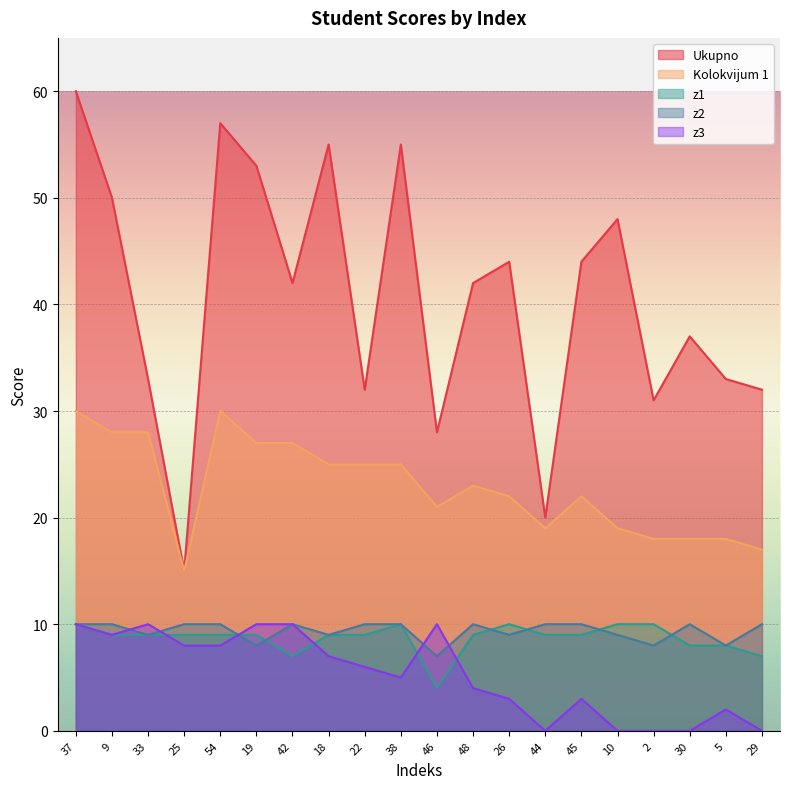

Reading right to left, transcribe all the data shown in this chart.

Ukupno: 29=32	5=33	30=37	2=31	10=48	45=44	44=20	26=44	48=42	46=28	38=55	22=32	18=55	42=42	19=53	54=57	25=15	33=33	9=50	37=60
Kolokvijum 1: 29=17	5=18	30=18	2=18	10=19	45=22	44=19	26=22	48=23	46=21	38=25	22=25	18=25	42=27	19=27	54=30	25=15	33=28	9=28	37=30
z1: 29=7	5=8	30=8	2=10	10=10	45=9	44=9	26=10	48=9	46=4	38=10	22=9	18=9	42=7	19=9	54=9	25=9	33=9	9=9	37=10
z2: 29=10	5=8	30=10	2=8	10=9	45=10	44=10	26=9	48=10	46=7	38=10	22=10	18=9	42=10	19=8	54=10	25=10	33=9	9=10	37=10
z3: 29=0	5=2	30=0	2=0	10=0	45=3	44=0	26=3	48=4	46=10	38=5	22=6	18=7	42=10	19=10	54=8	25=8	33=10	9=9	37=10